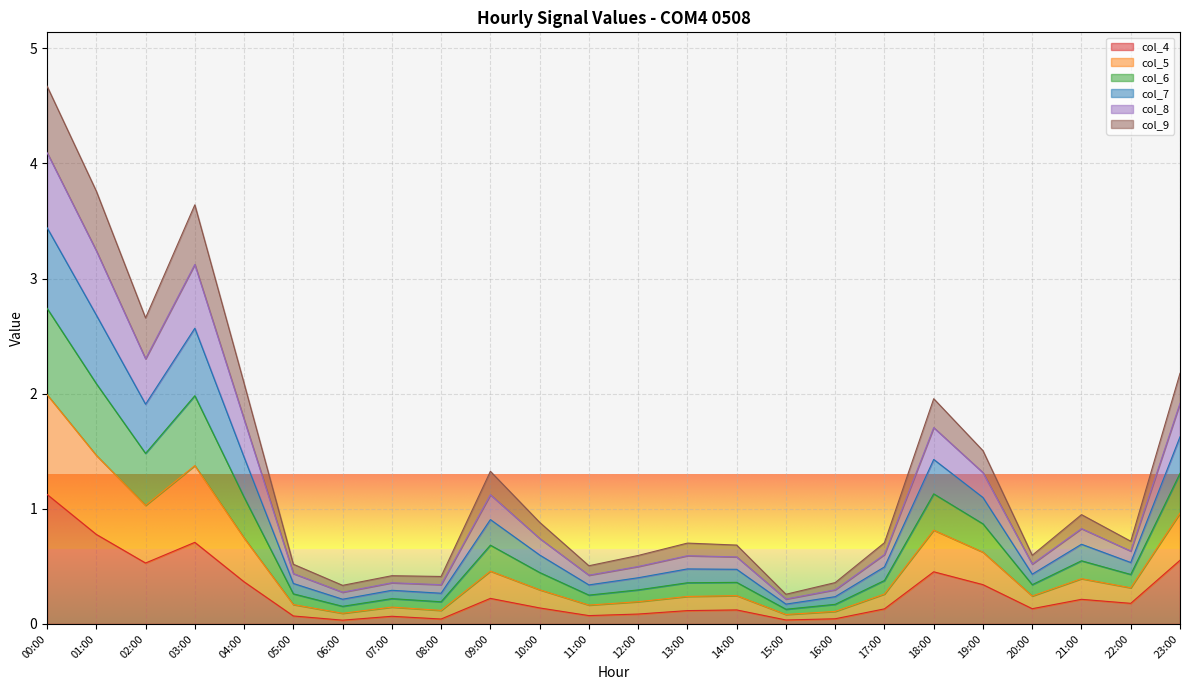

True or false: col_4 has a value of 0.6 at 23:00.

True